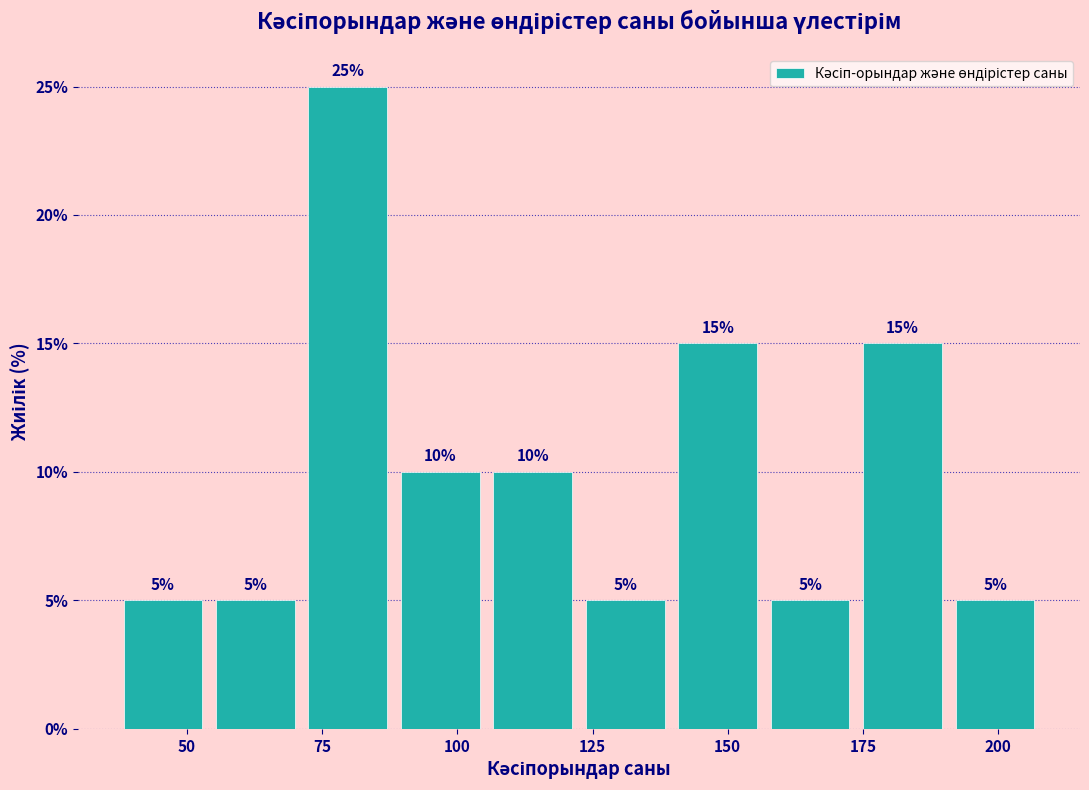

Read against the x-axis, roughly where is the centre of the tallest bar?

80